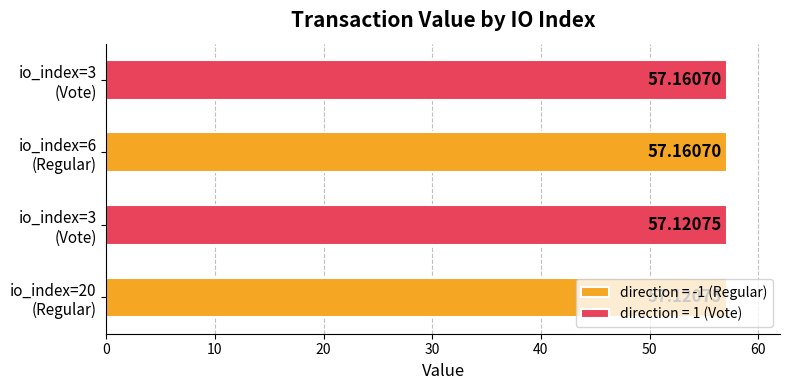

What is the label of the 3rd bar from the left?

io_index=6 (Regular)